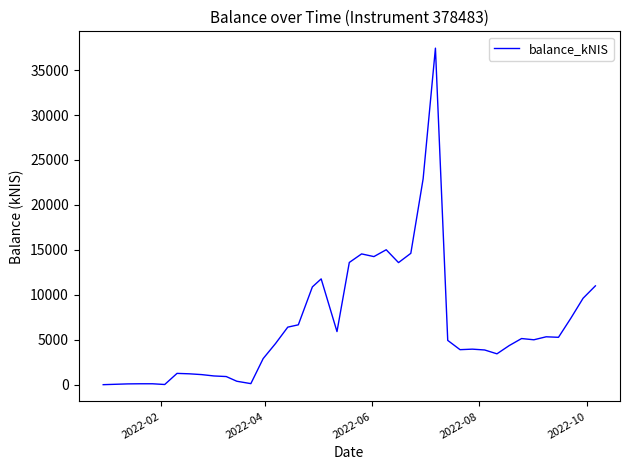

What is the difference between the maximum and minimum values?

37440.5